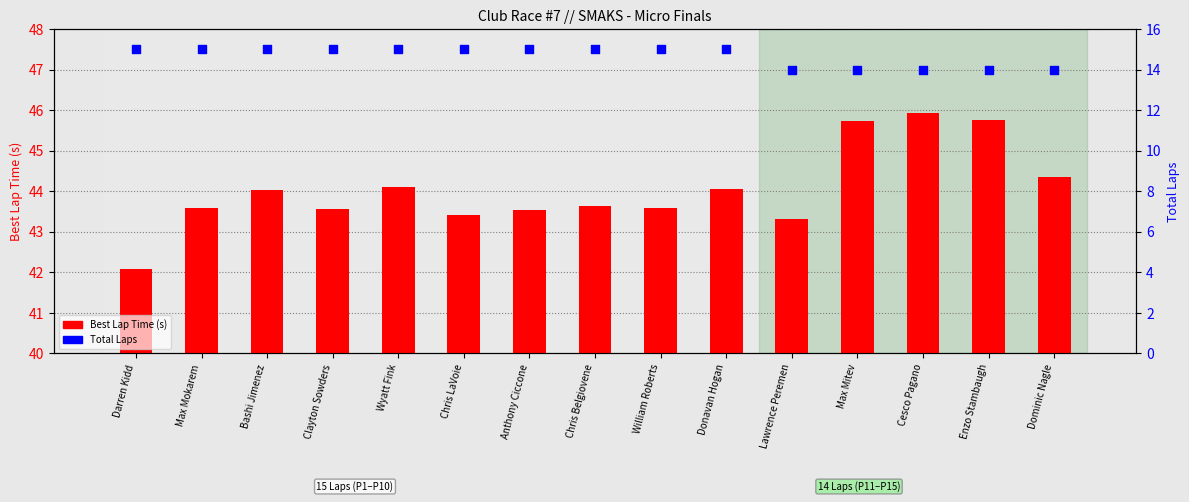

Is the value of Total Laps at Chris LaVoie greater than the value of Best Lap Time (s) at Cesco Pagano?

No